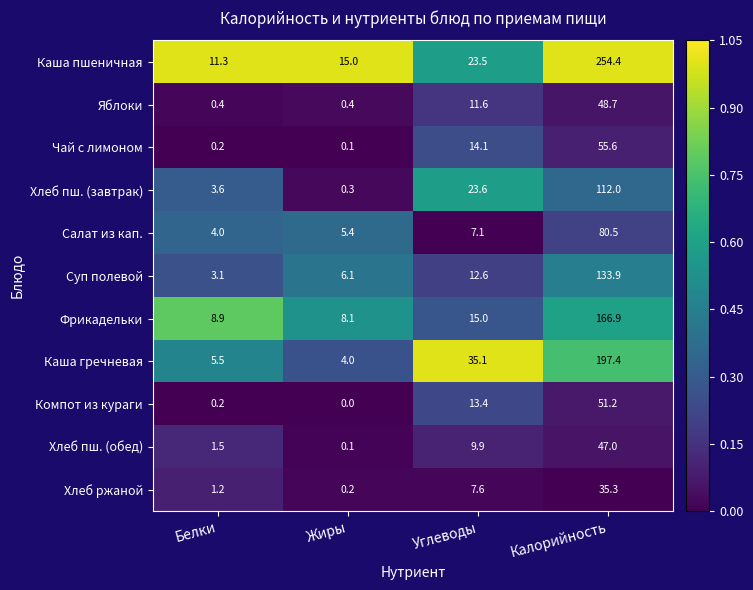

At which category is the sum across all series the highest?

Калорийность